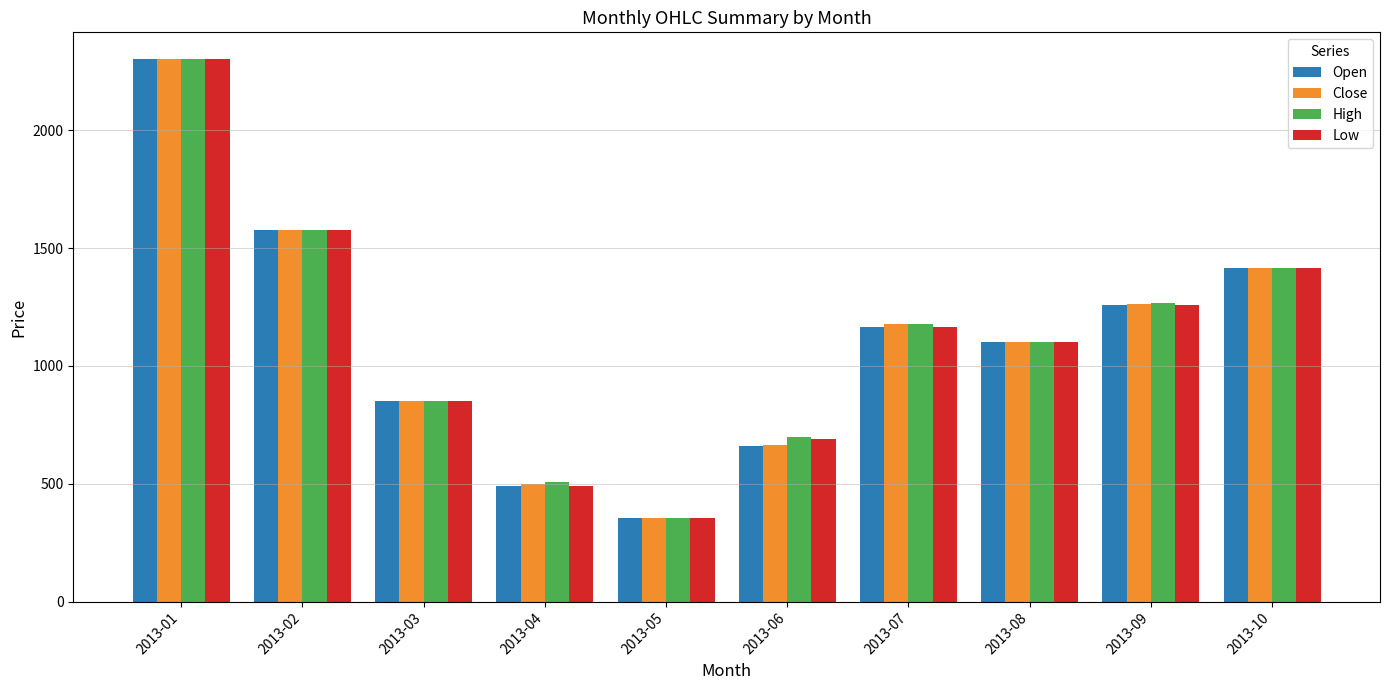

At which label does Open first exceed 1165?

2013-01